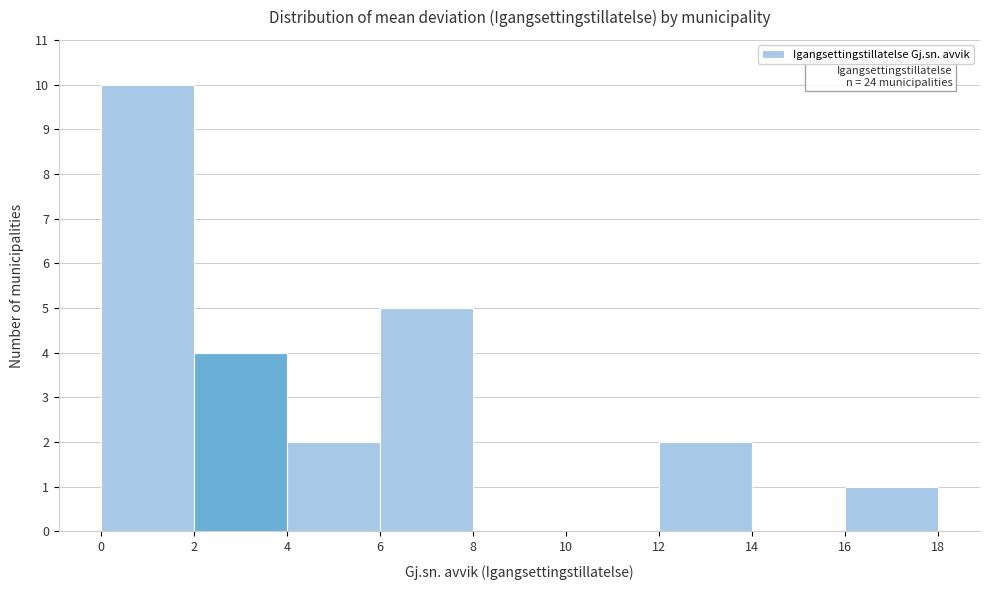

Which range on the x-axis has the tallest bar?

0 to 2